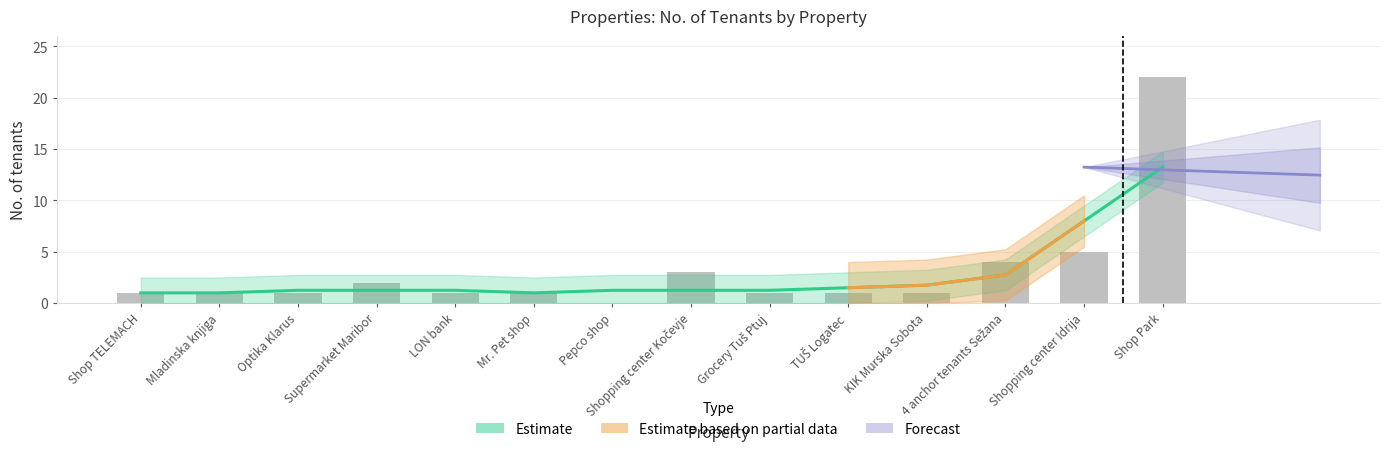

Which category has the highest value across all series?

Shop Park